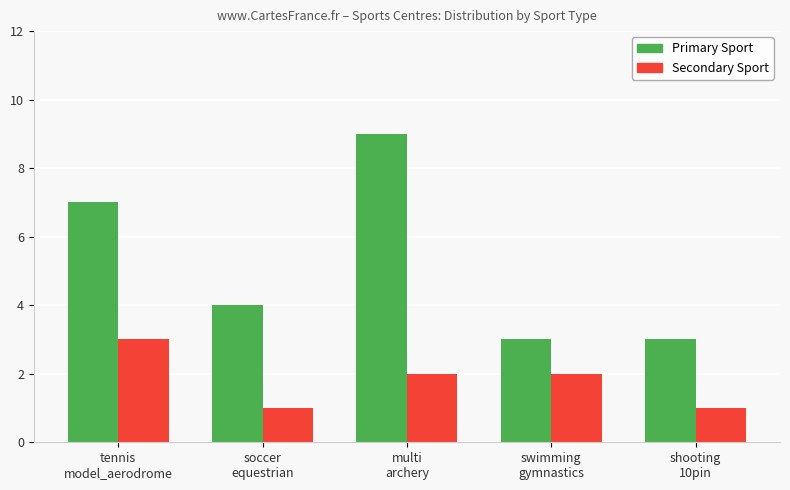

How many values in the Secondary Sport series are below 2?

2